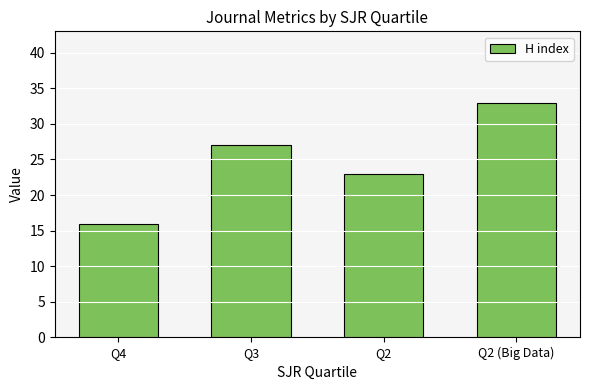

What is the greatest value displayed?

33